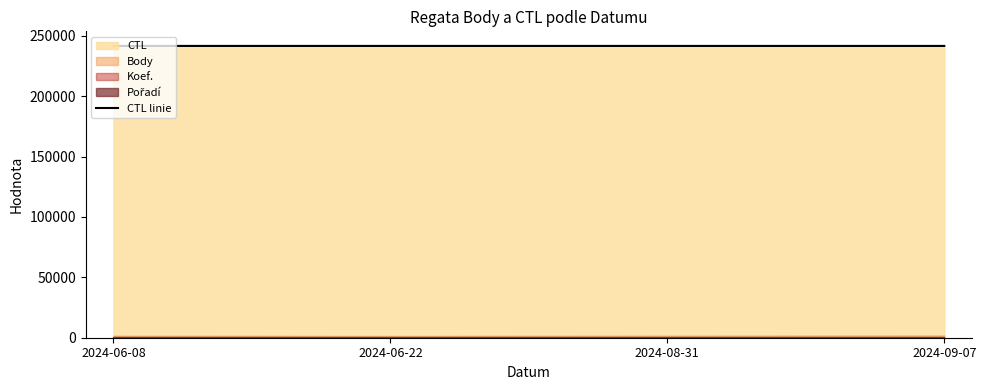

Reading left to right, list all the values displayed in this chart.

241623	241622	241613	241612